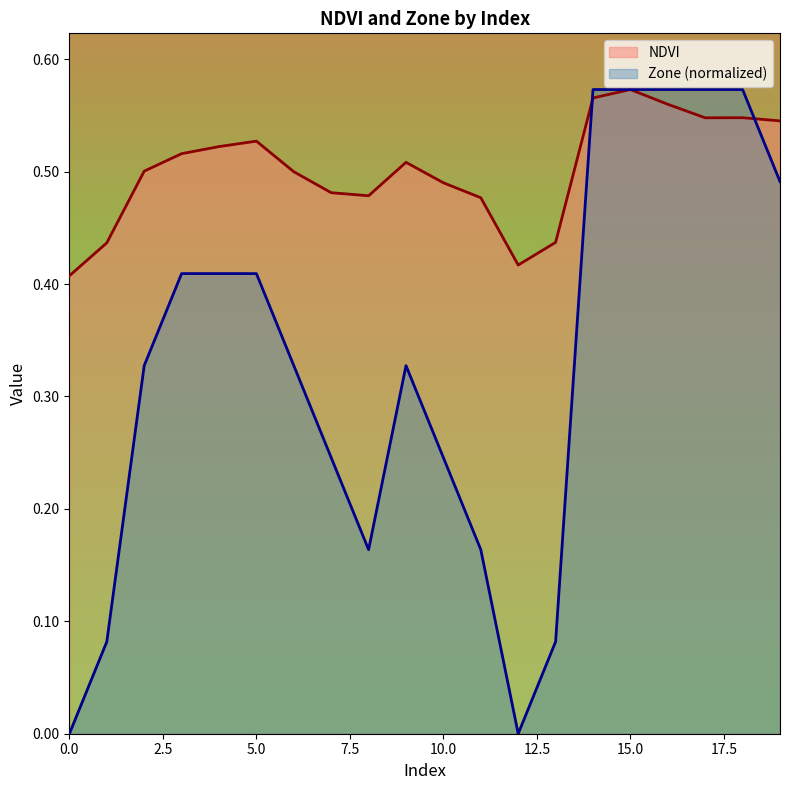

How many data points does each series have?

20